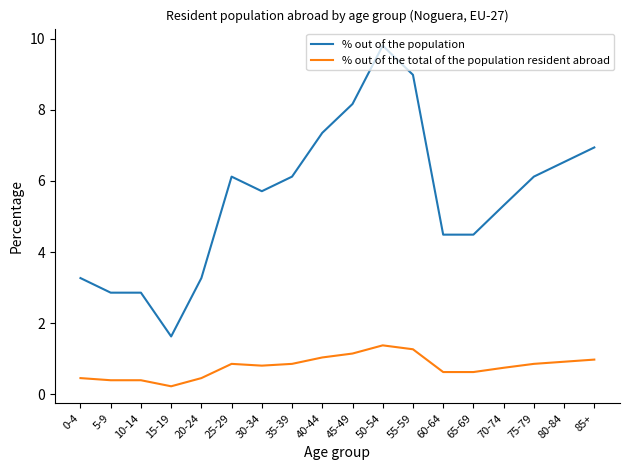

Which category has the highest value in the % out of the total of the population resident abroad series?

50-54